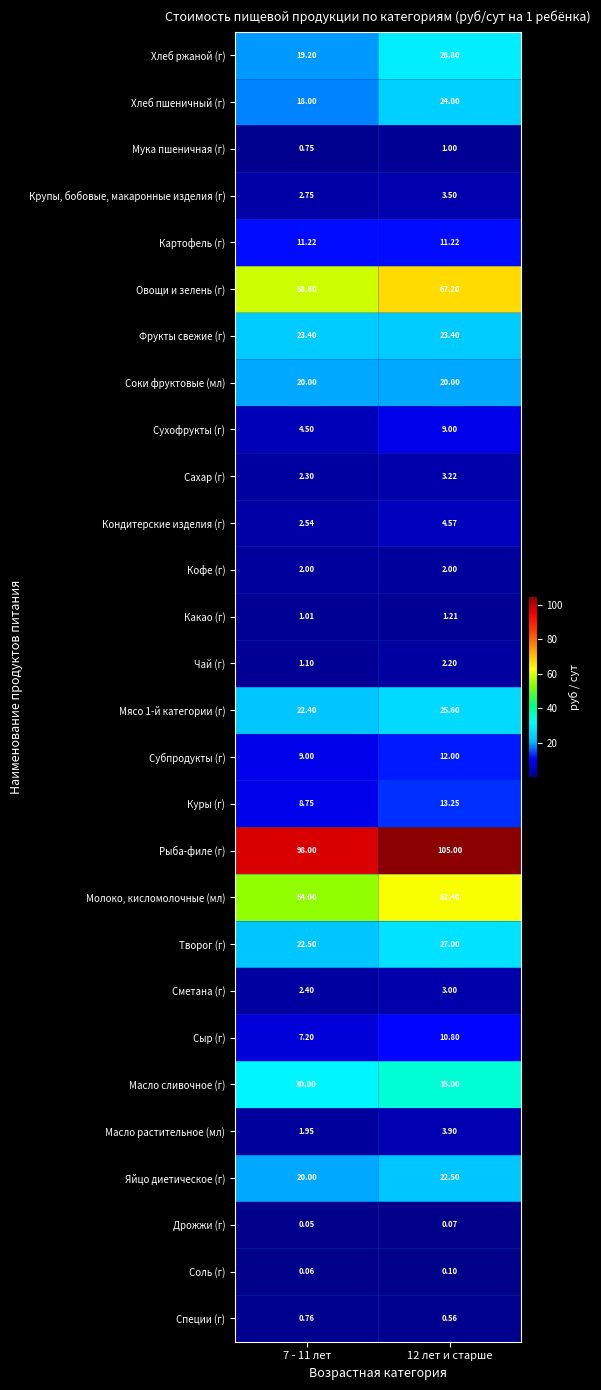

Is the value of Чай (г) at 12 лет и старше greater than the value of Молоко, кисломолочные (мл) at 12 лет и старше?

No